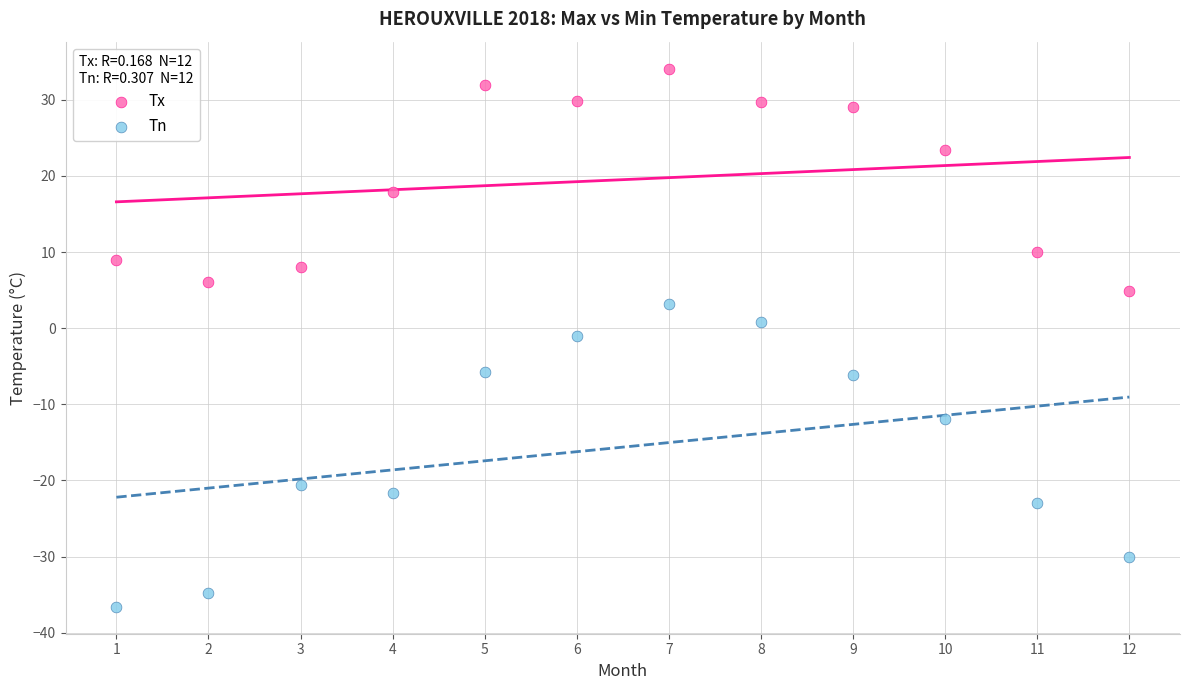

What is the X range (max minus min) for the scatter plot?

11.0